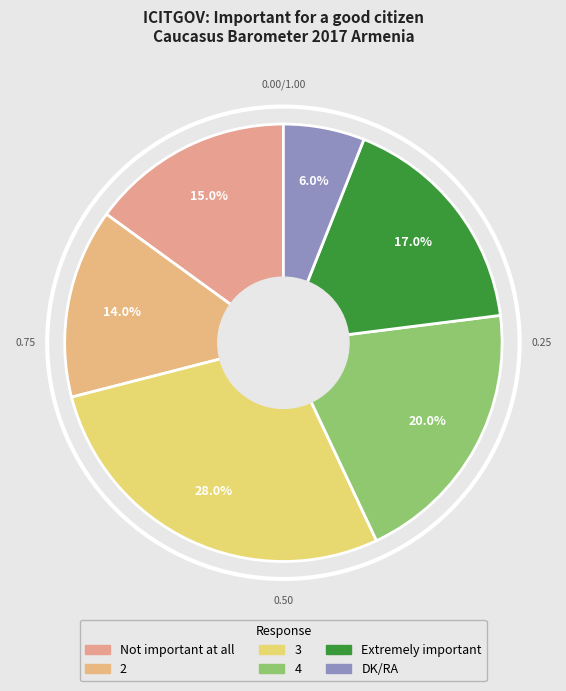

To the nearest percent, what percentage of the pie is 3?

28%